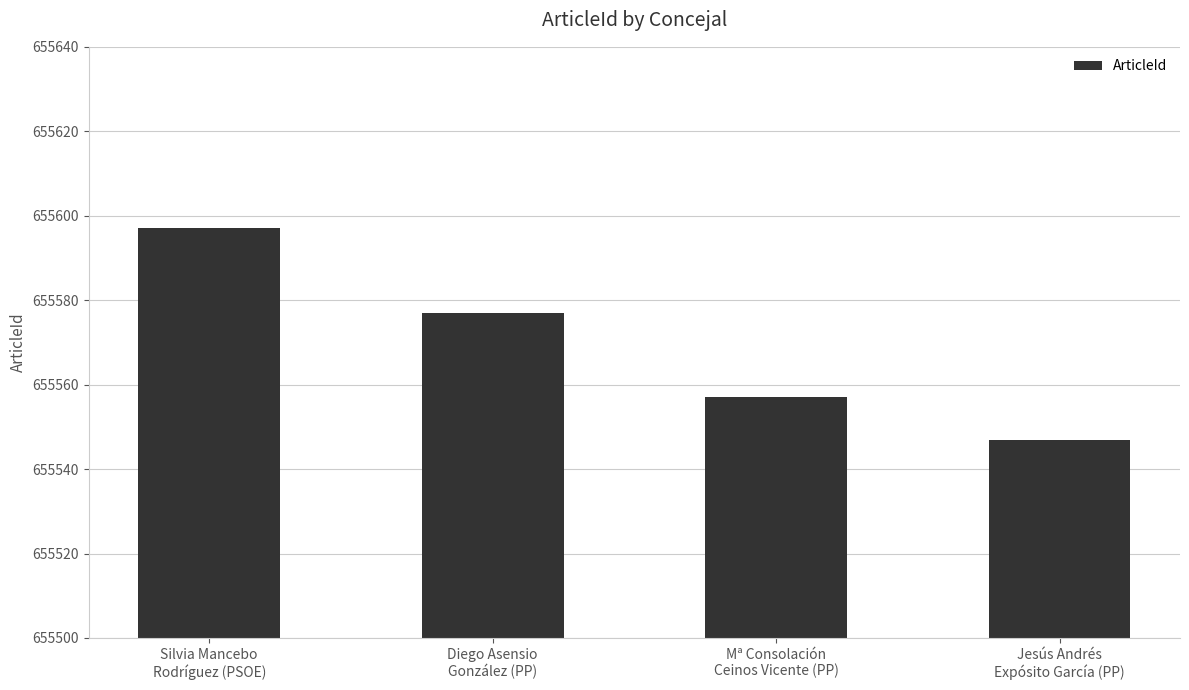

What is the value of the 2nd bar from the left?

655577